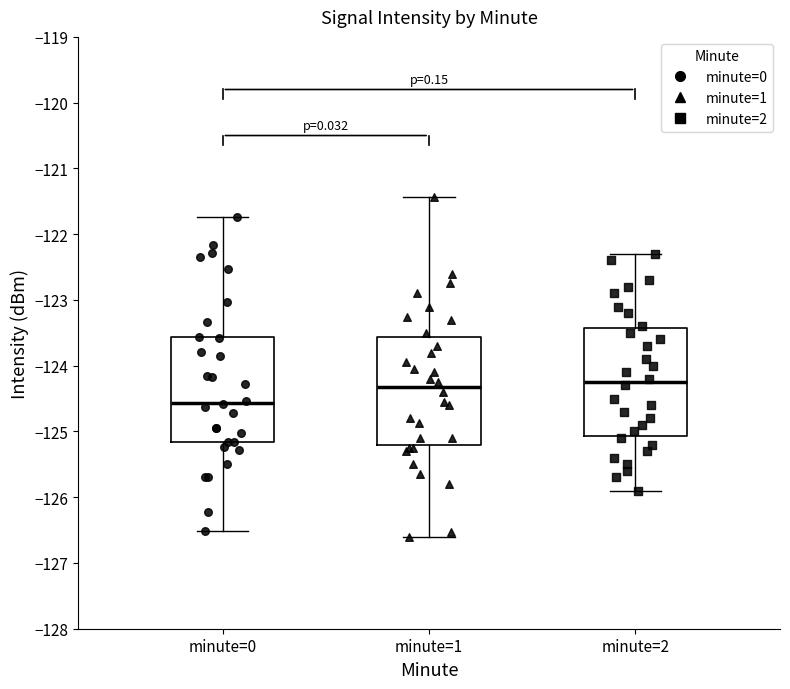

Where does the upper whisker of the box for minute=1 end on the y-axis? The values are not printed on the chart, so give them approximately, as read against the axis.

-121.4